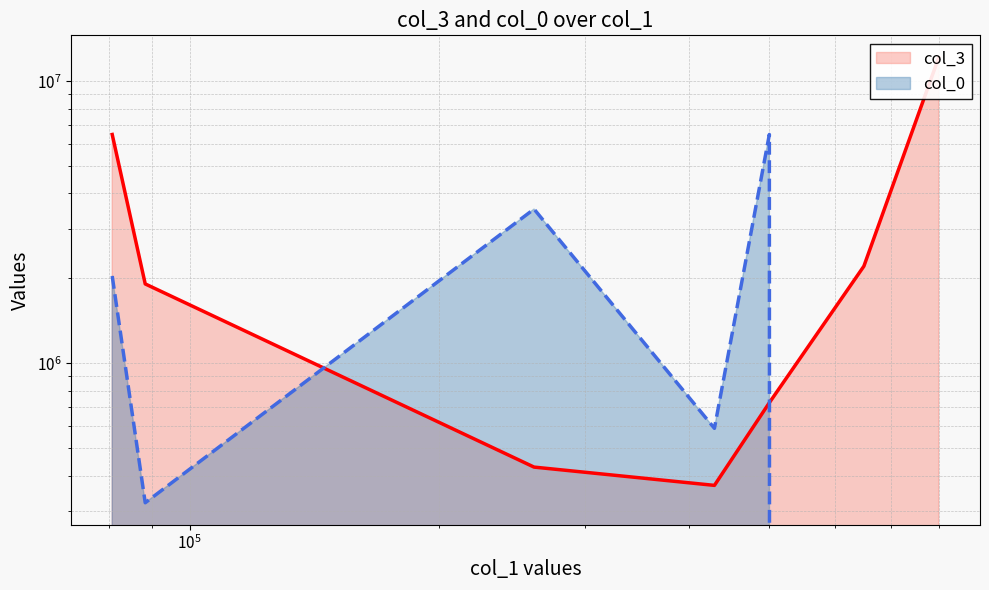

What are all the series names shown in the legend?

col_3, col_0